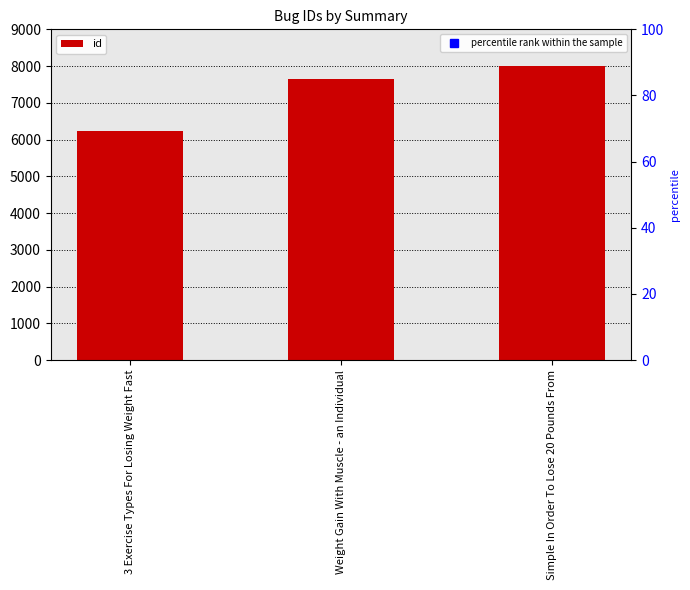

Rank the categories by value from lowest to highest.

3 Exercise Types For Losing Weight Fast, Weight Gain With Muscle - an Individual, Simple In Order To Lose 20 Pounds From